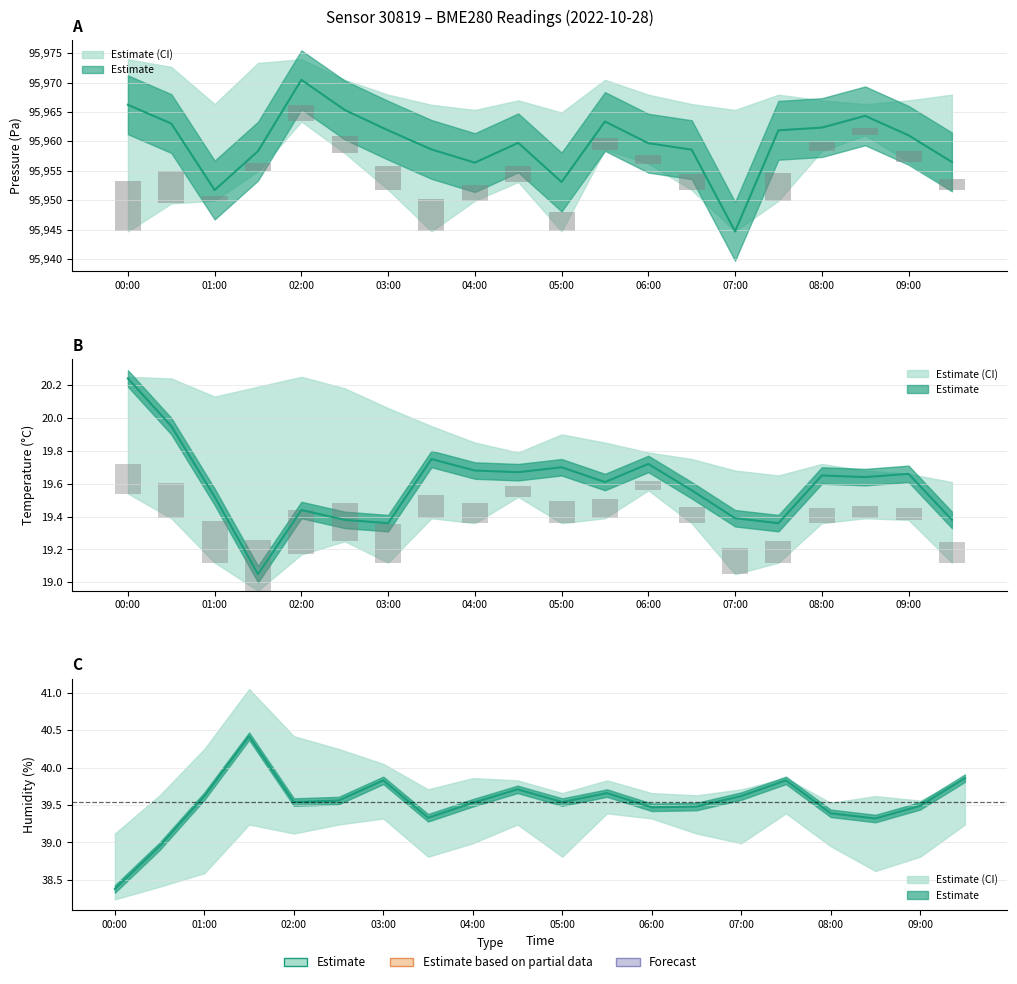

What position from the right is 04:30?

11